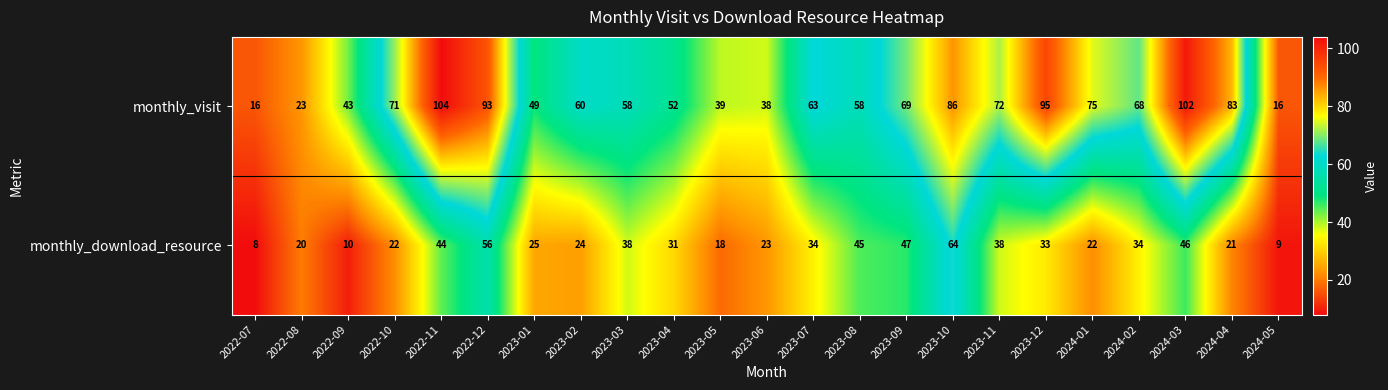

Which label corresponds to the smallest value in the chart?

2022-07